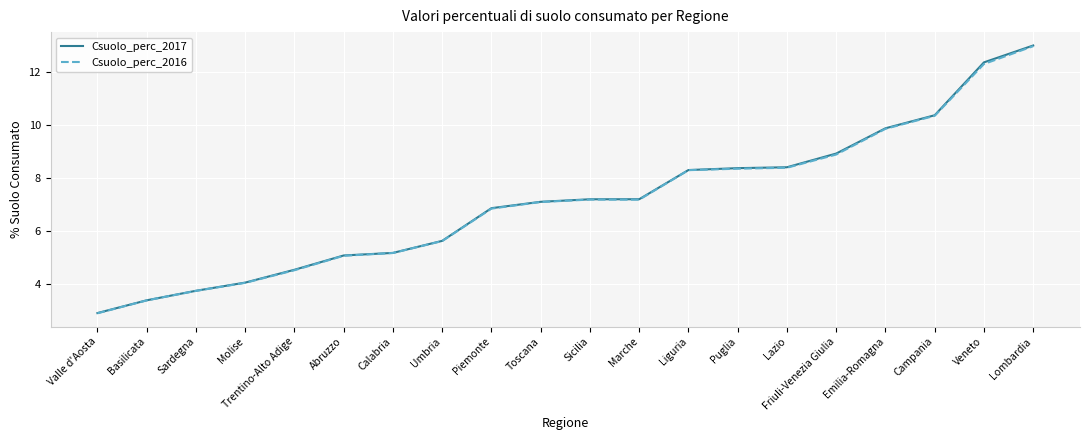

In Csuolo_perc_2016, how many points are lower than both neighbors (excluding endpoints)?

1